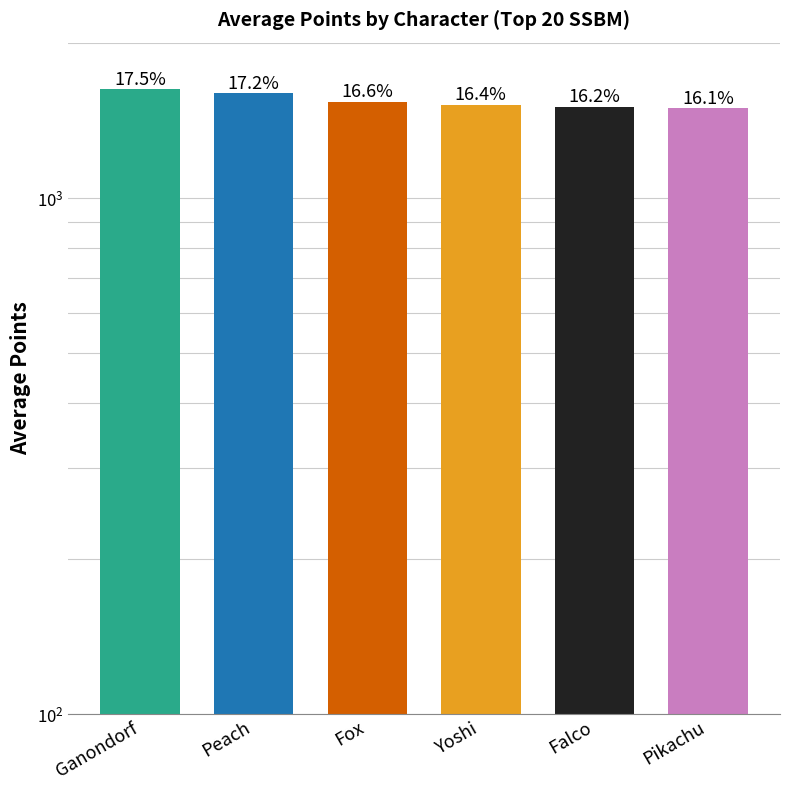

Reading left to right, extract all data points from this chart.

Ganondorf=1625.0	Peach=1599.0	Fox=1537.5	Yoshi=1517.0	Falco=1504.0	Pikachu=1491.0